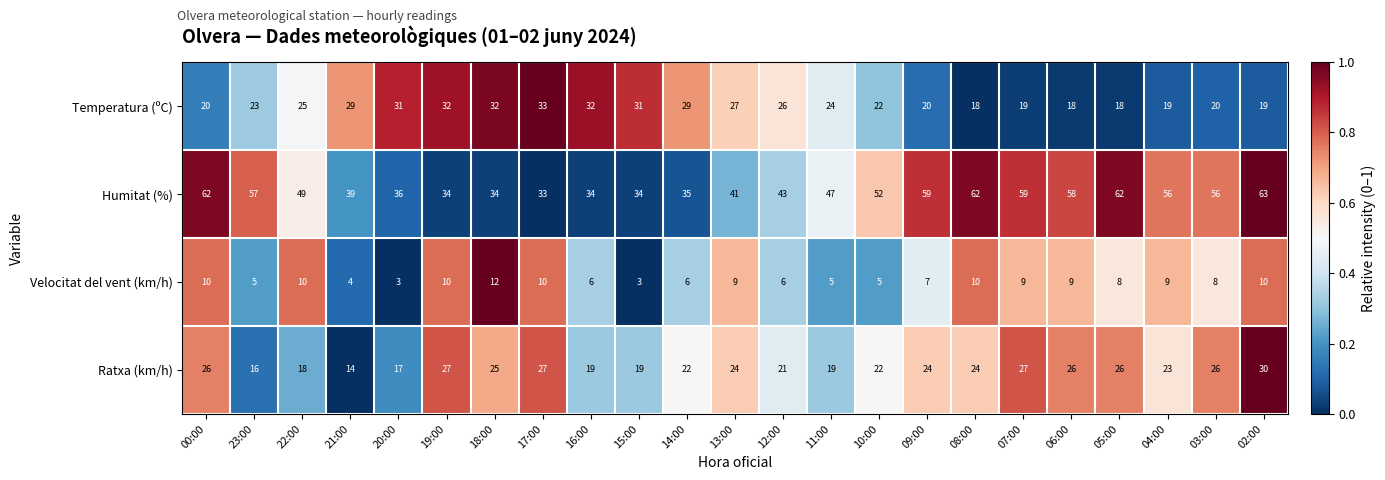

What is the highest value of the Temperatura (ºC) series?

33